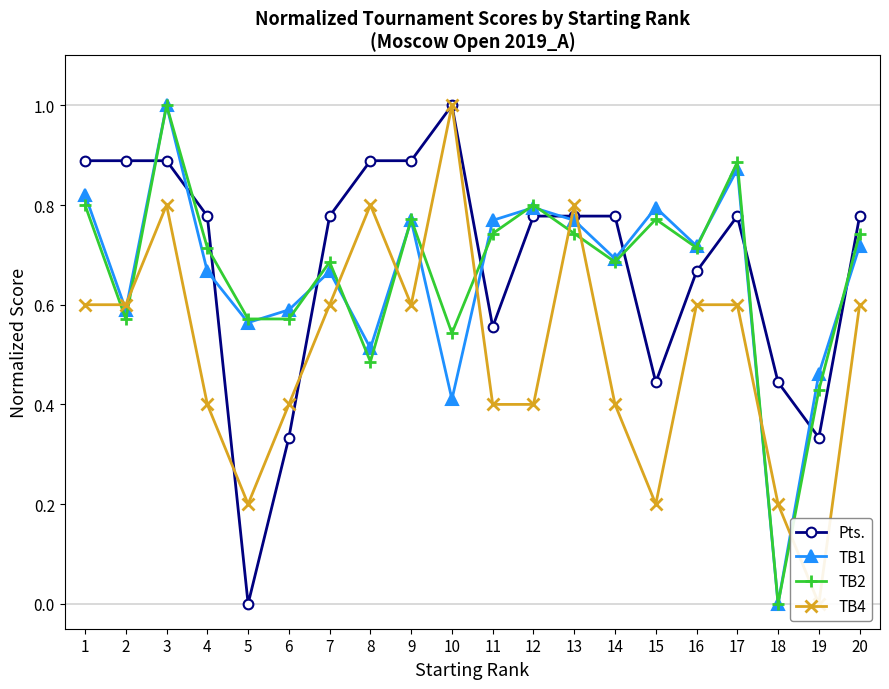

What is the spread (max minus min) of values at 1?

0.3